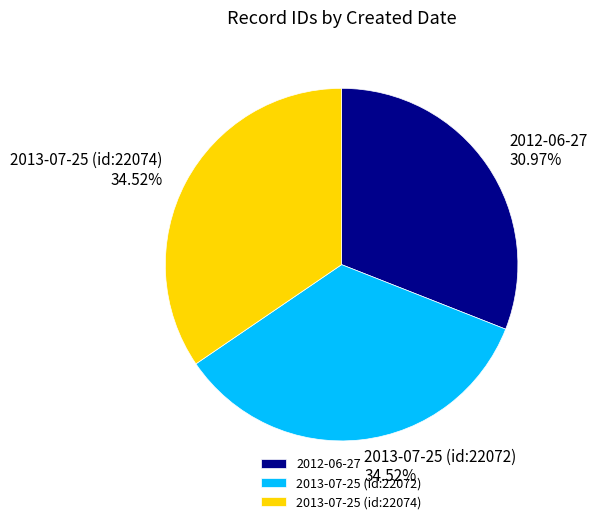

How many segments does this pie chart have?

3